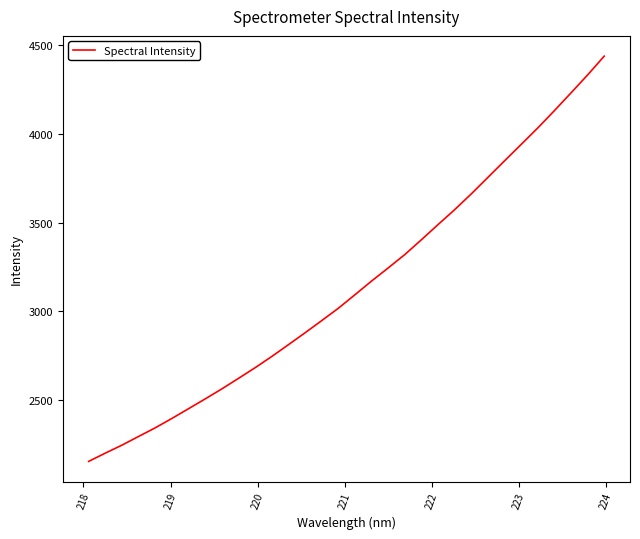

What is the difference between the maximum and minimum values?

2284.5